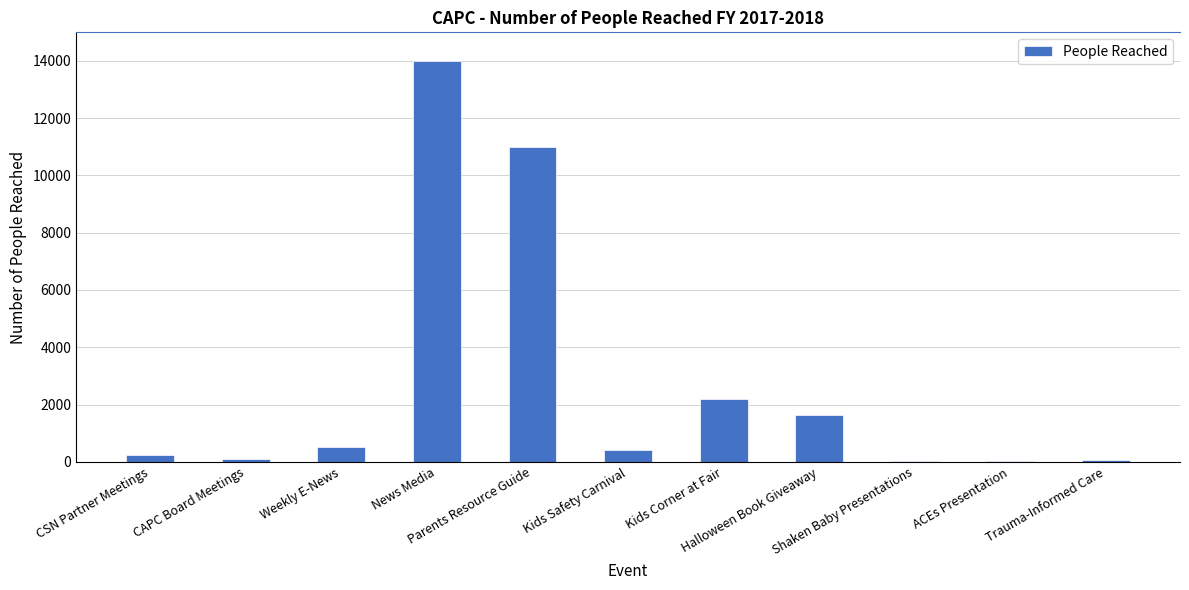

What is the sum of all values?

30210